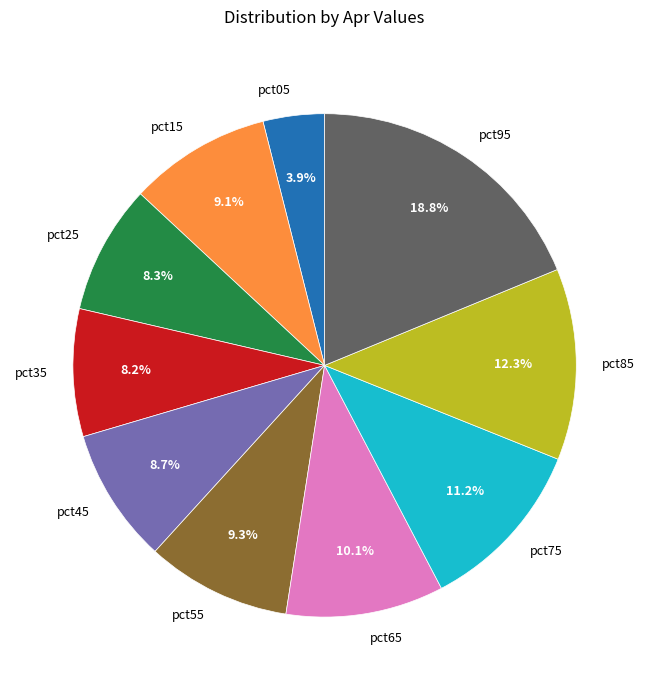

To the nearest percent, what percentage of the pie is pct15?

9%